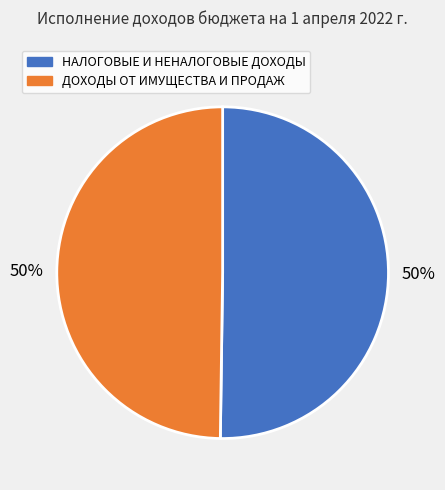

To the nearest percent, what is the average slice percentage?

50%